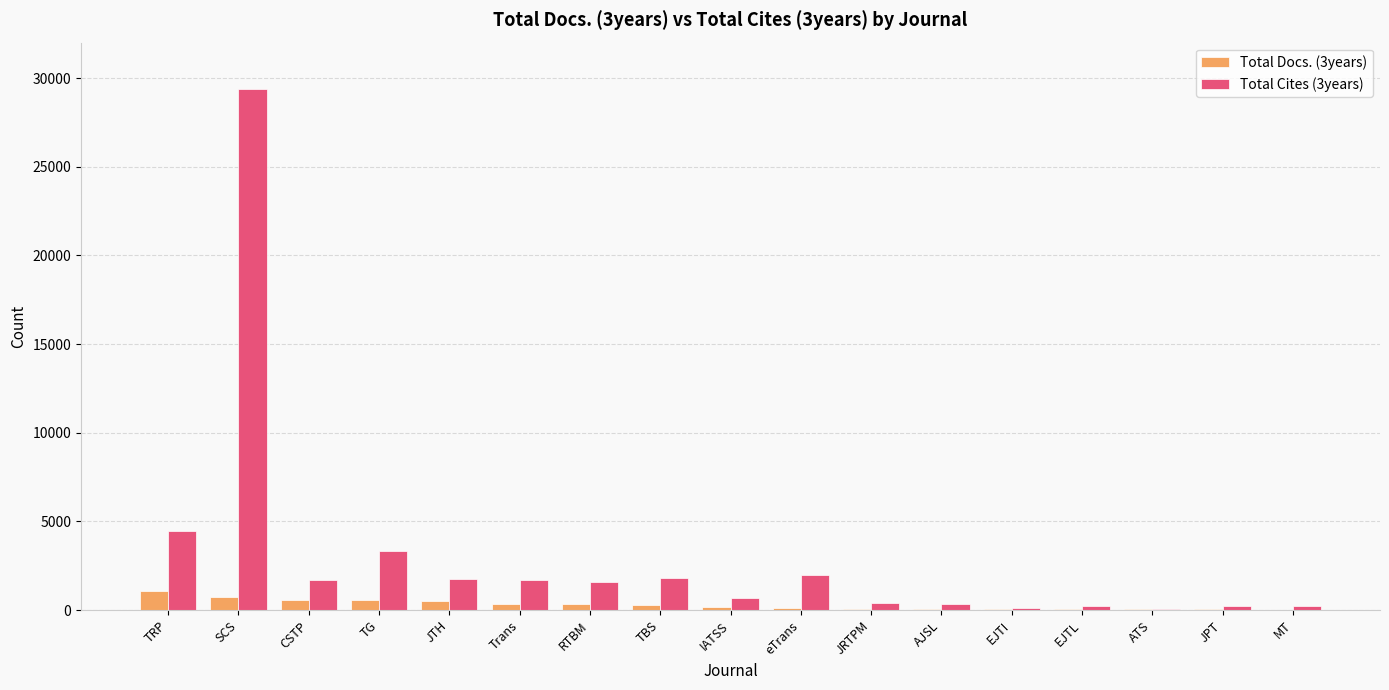

What is the spread (max minus min) of values at TRP?

3369